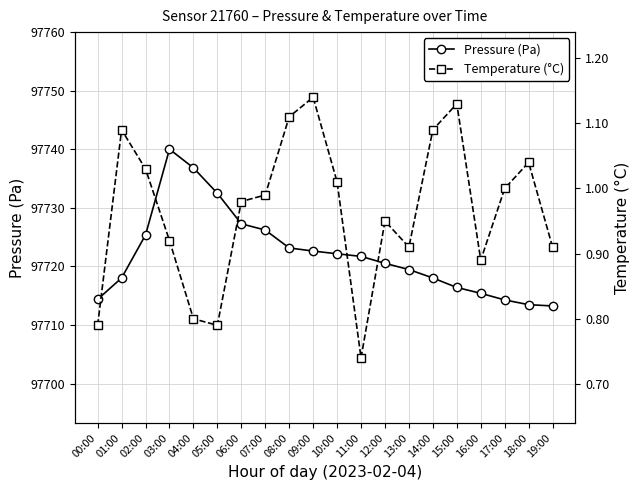

Reading left to right, extract all data points from this chart.

Pressure (Pa): 00:00=97714.4	01:00=97718.0	02:00=97725.4	03:00=97740.0	04:00=97736.8	05:00=97732.5	06:00=97727.3	07:00=97726.2	08:00=97723.2	09:00=97722.6	10:00=97722.2	11:00=97721.7	12:00=97720.5	13:00=97719.5	14:00=97718.0	15:00=97716.4	16:00=97715.4	17:00=97714.3	18:00=97713.5	19:00=97713.2
Temperature (°C): 00:00=0.8	01:00=1.1	02:00=1.0	03:00=0.9	04:00=0.8	05:00=0.8	06:00=1.0	07:00=1.0	08:00=1.1	09:00=1.1	10:00=1.0	11:00=0.7	12:00=0.9	13:00=0.9	14:00=1.1	15:00=1.1	16:00=0.9	17:00=1.0	18:00=1.0	19:00=0.9